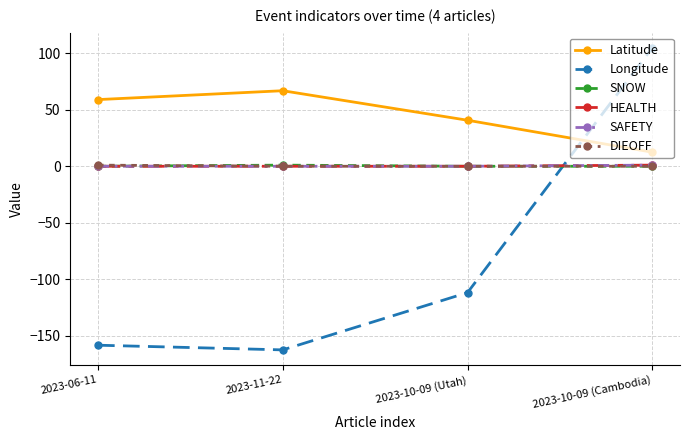

What is the label of the 3rd point from the left?

2023-10-09 (Utah)